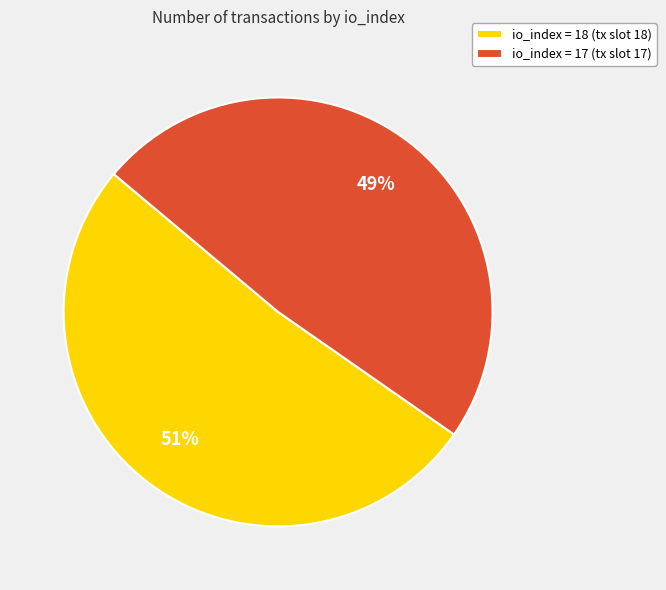

The io_index = 17 (tx slot 17) slice represents 49% of the pie. True or false?

True